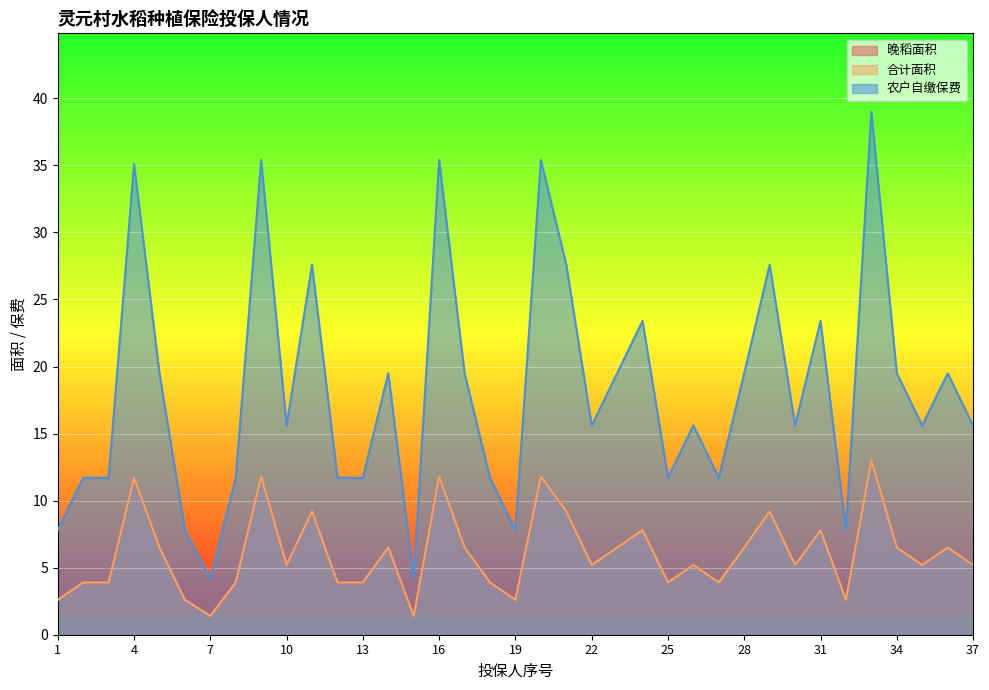

How many lines are shown in the chart?

3